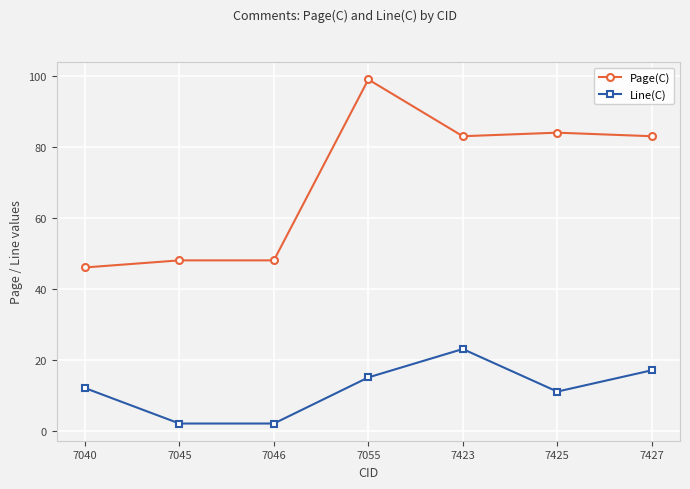

True or false: Page(C) has a value of 132 at 7425.

False